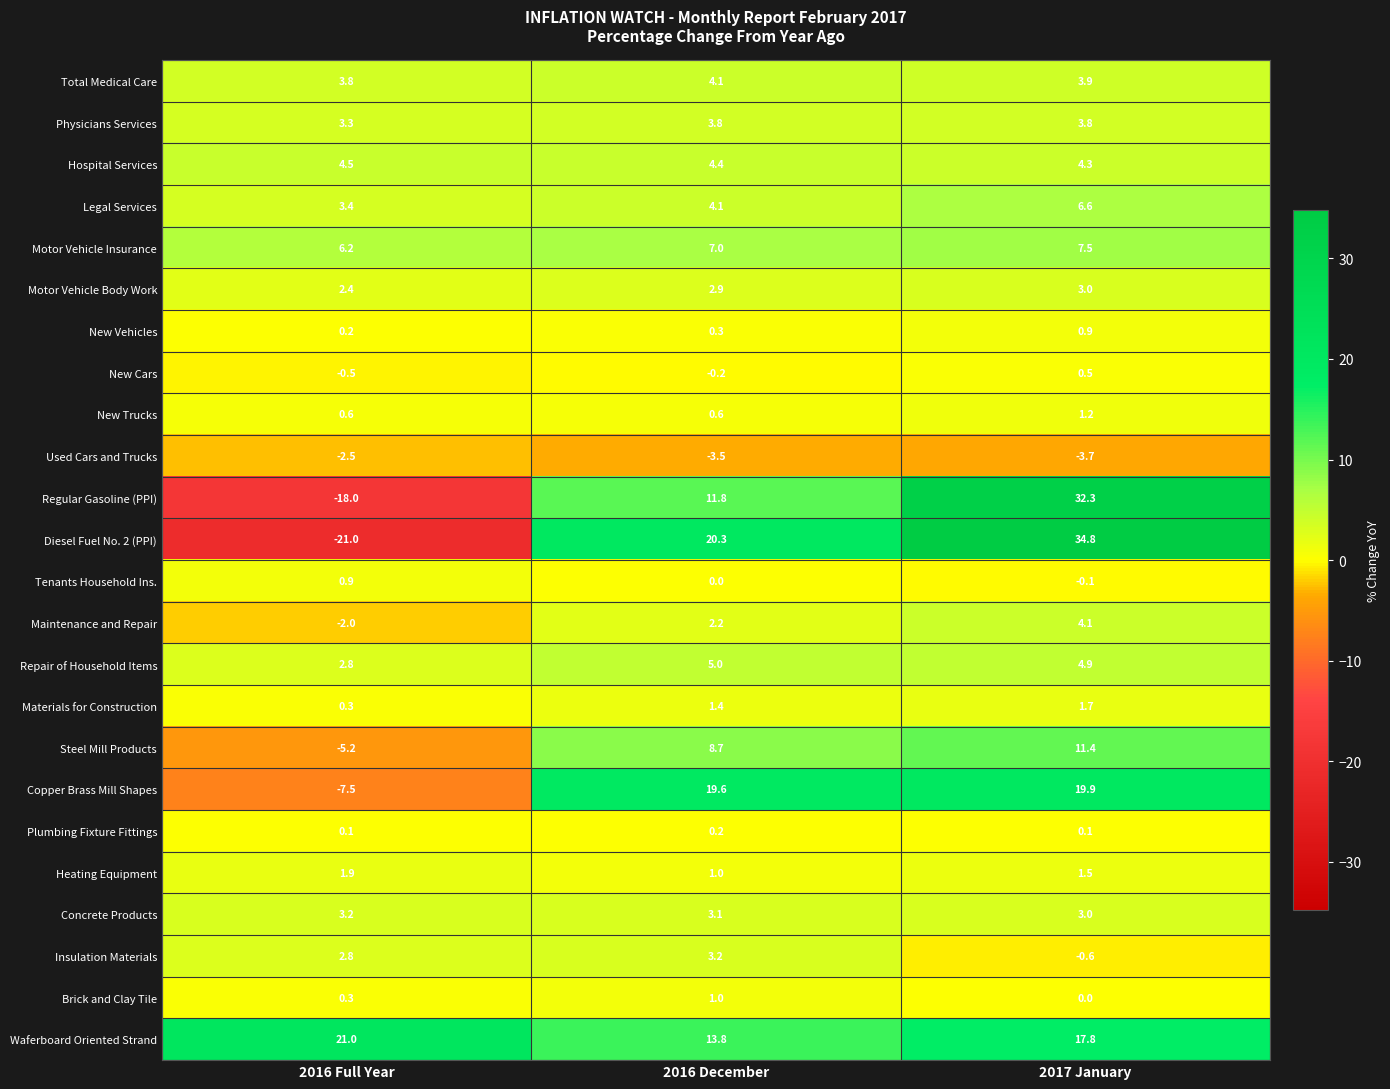

Is the value of Steel Mill Products at 2016 Full Year greater than the value of Materials for Construction at 2016 Full Year?

No